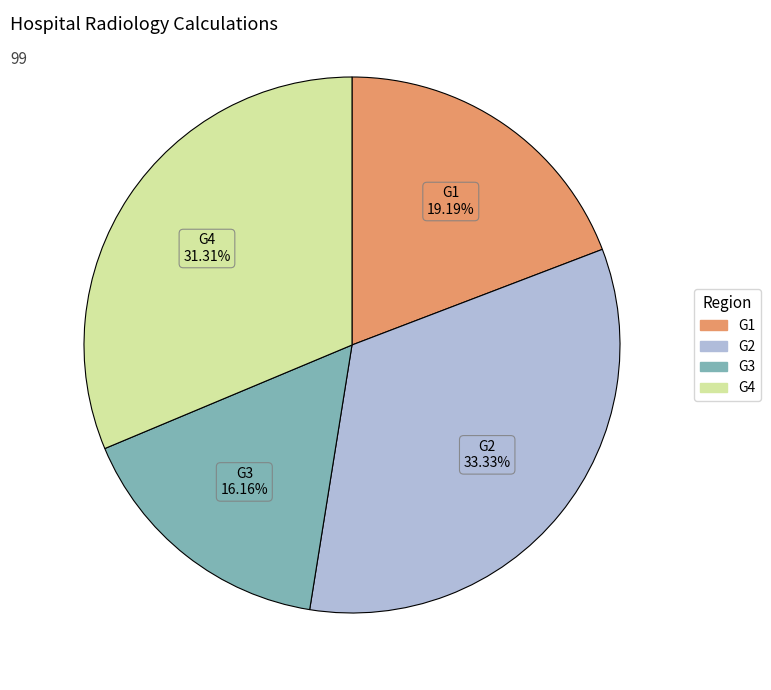

To the nearest percent, what portion does G1 represent?

19%